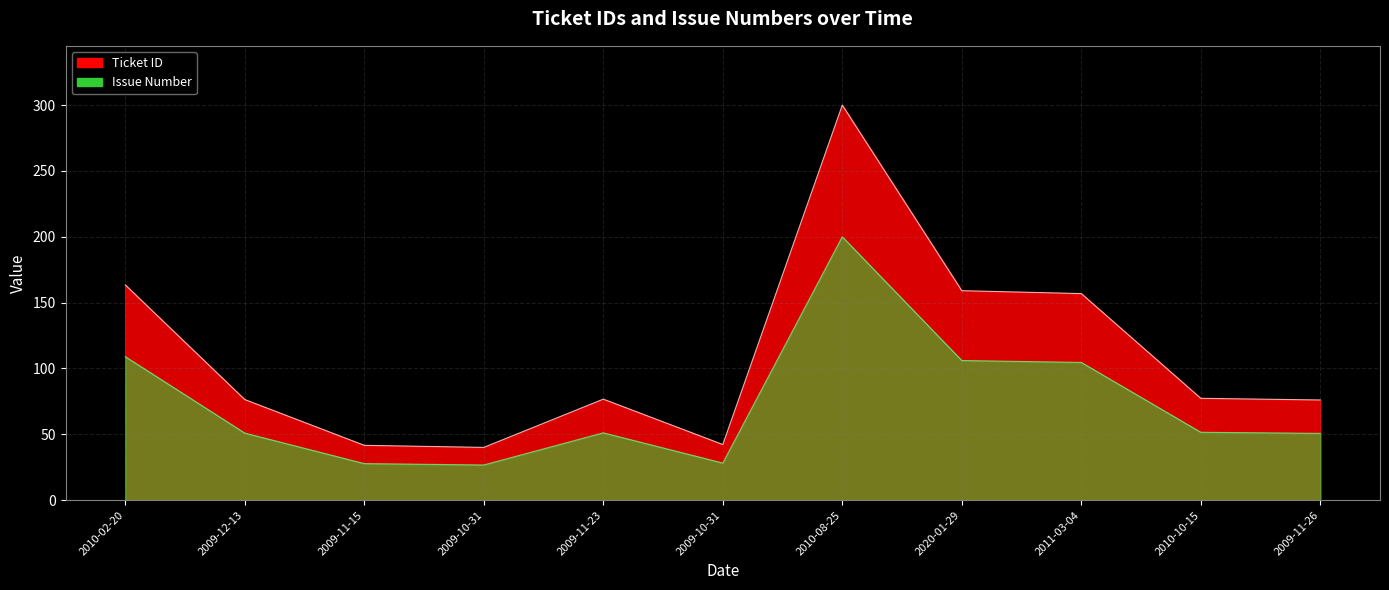

Is the value of Ticket ID at 2009-11-26 greater than the value of Issue Number at 2009-12-13?

Yes